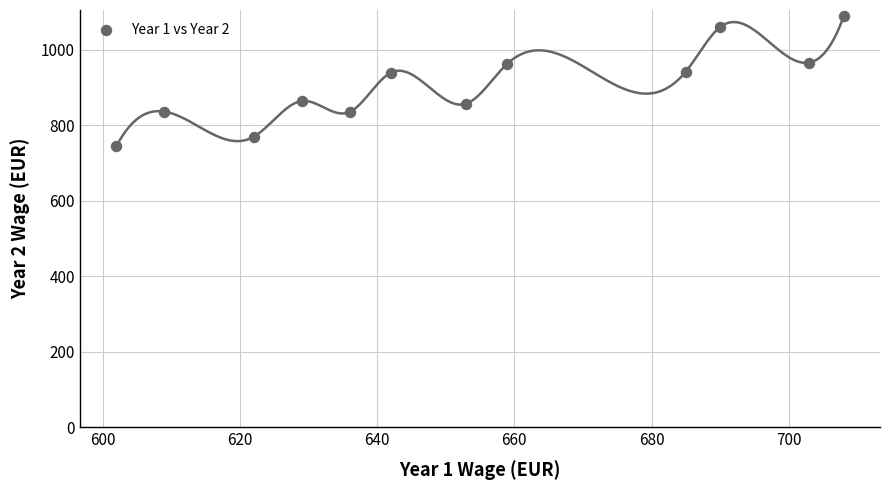

What is the average Y value?

905